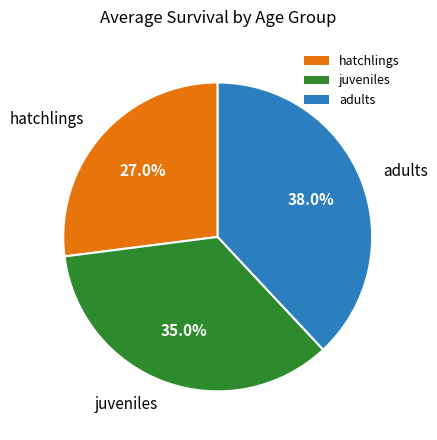

What is the total percentage of juveniles and adults?

73.0%